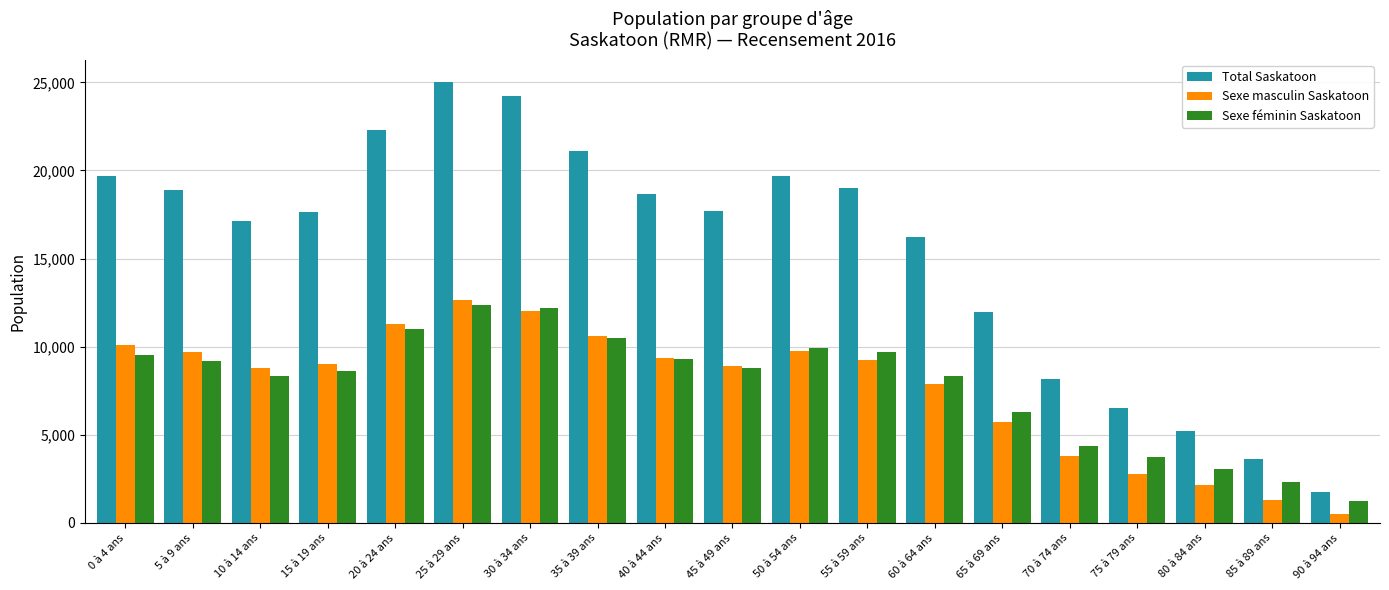

Is it true that Sexe féminin Saskatoon equals 9170 at 5 à 9 ans?

True